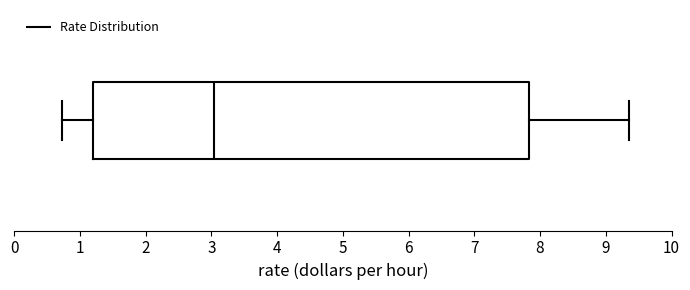

Where is the left edge of the box on the x-axis? The values are not printed on the chart, so give them approximately, as read against the axis.

1.2